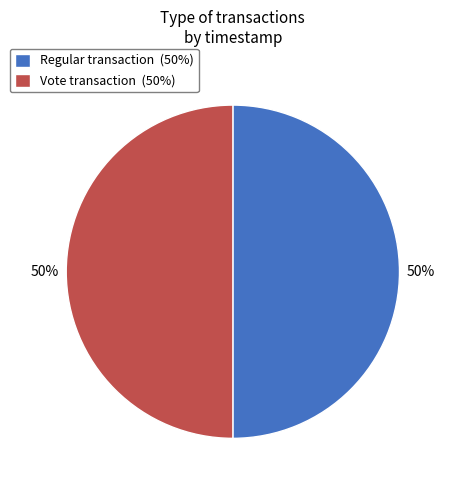

How many segments does this pie chart have?

2